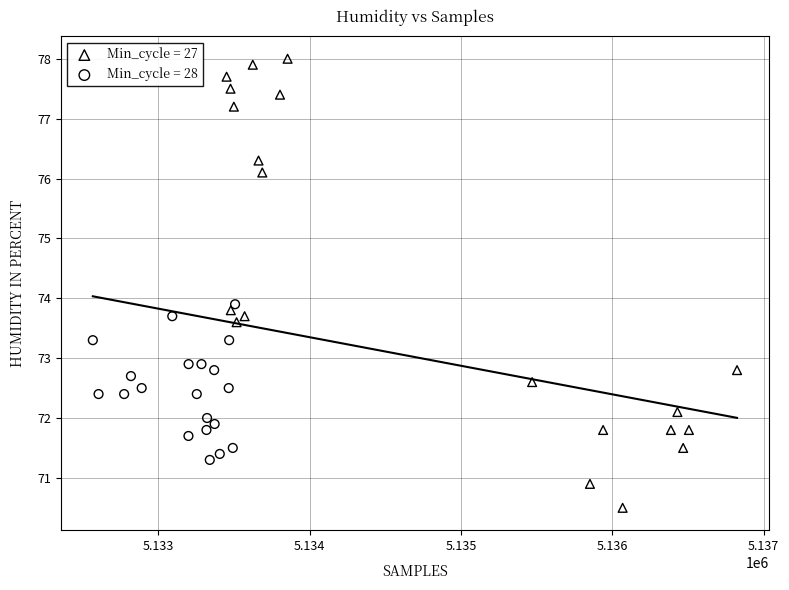

Which series has the widest spread of Y values?

Min_cycle = 27